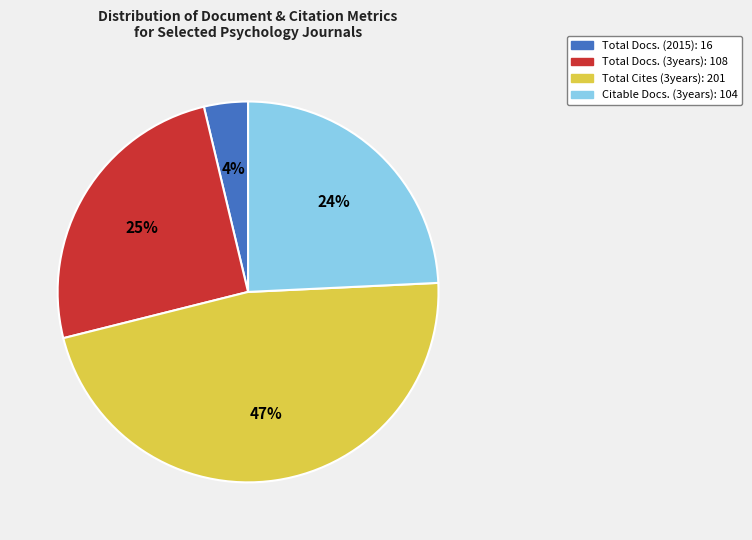

Which has a higher value, Citable Docs. (3years): 104 or Total Cites (3years): 201?

Total Cites (3years): 201